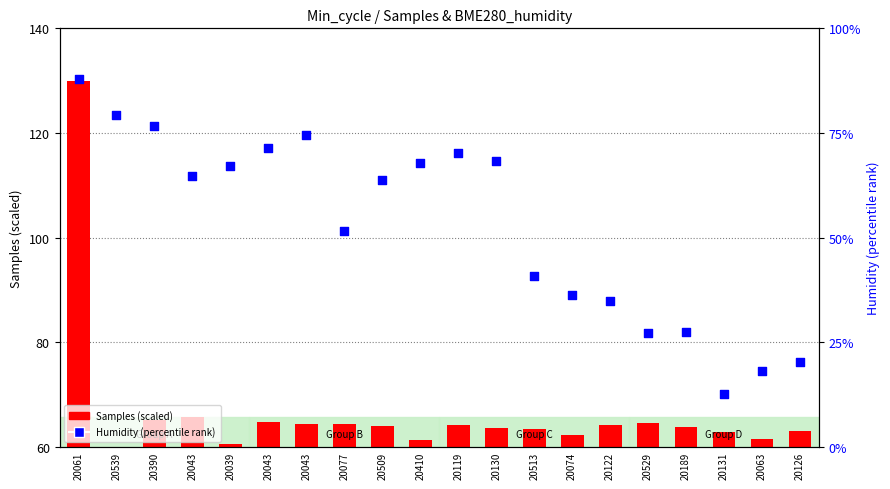

What is the total value across all series at 20061?

218.0